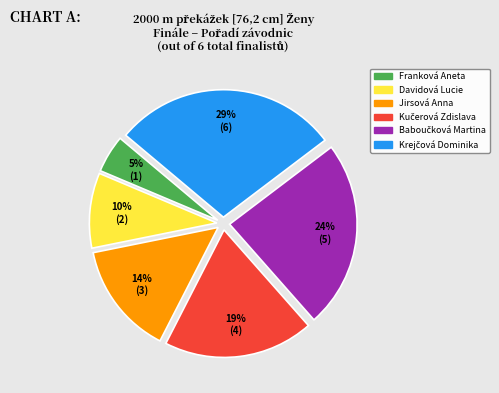

Which category has the smallest portion of the pie?

Franková Aneta